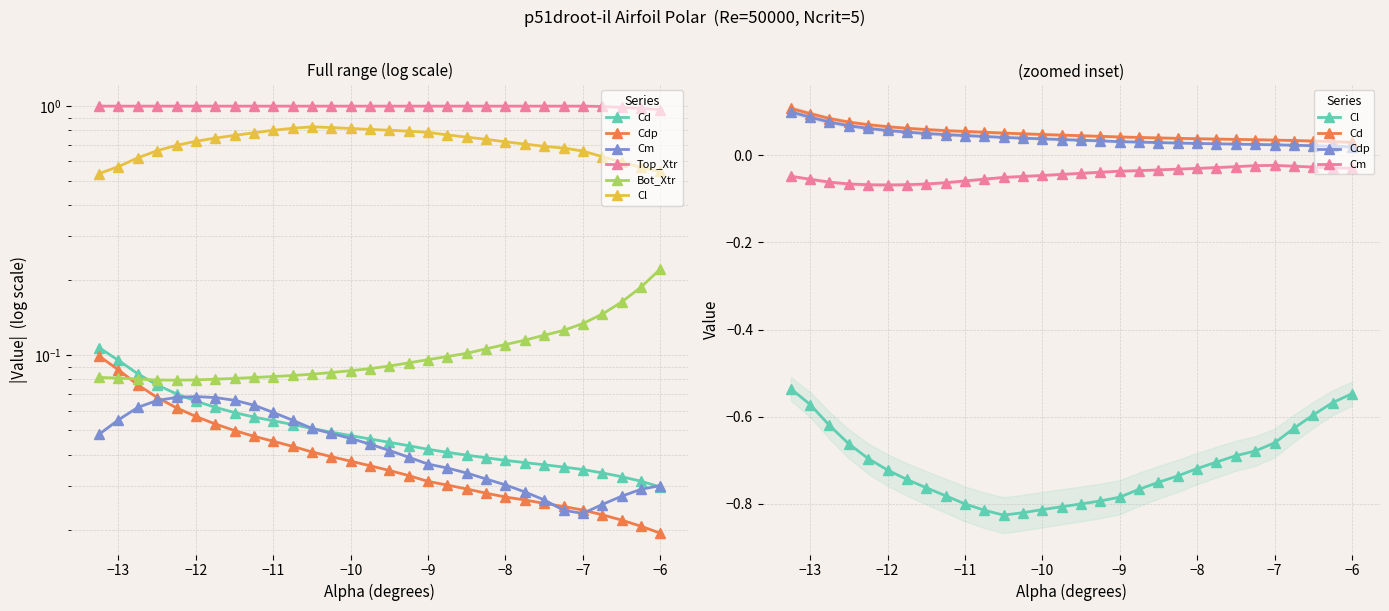

What is the maximum value shown in the chart?

1.0